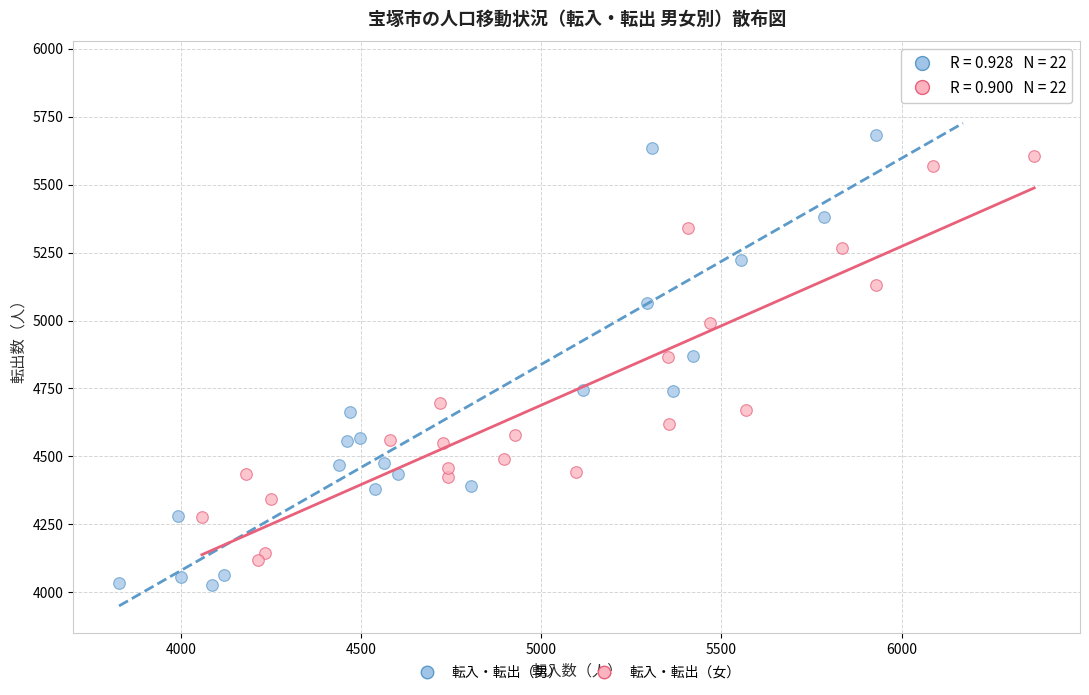

Which series reaches the minimum Y coordinate?

転入・転出（男）